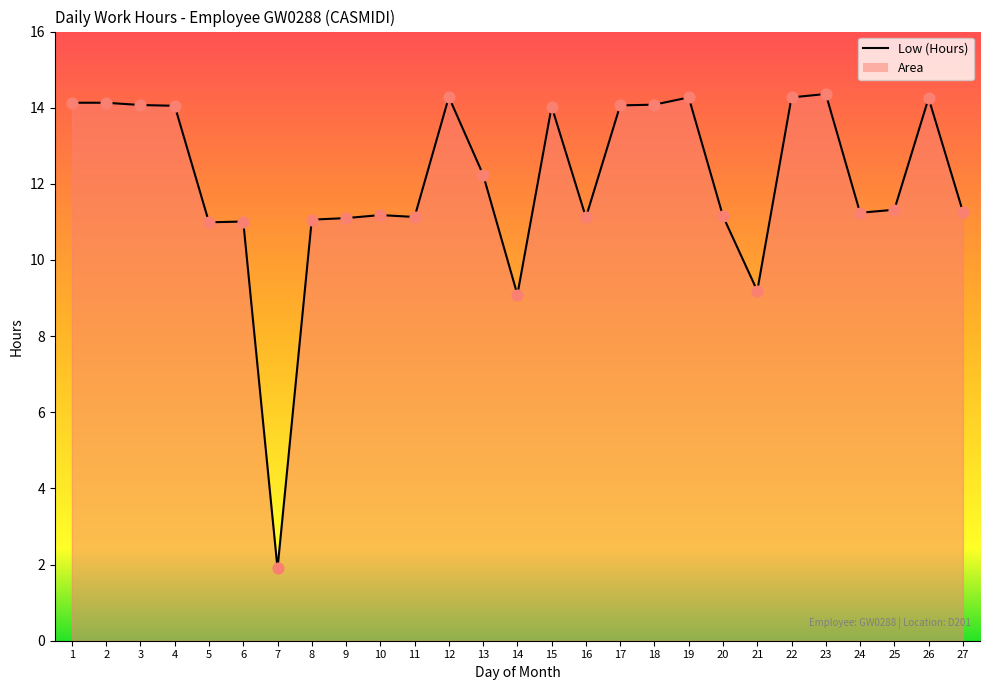

Which has a higher value, 26 or 27?

26